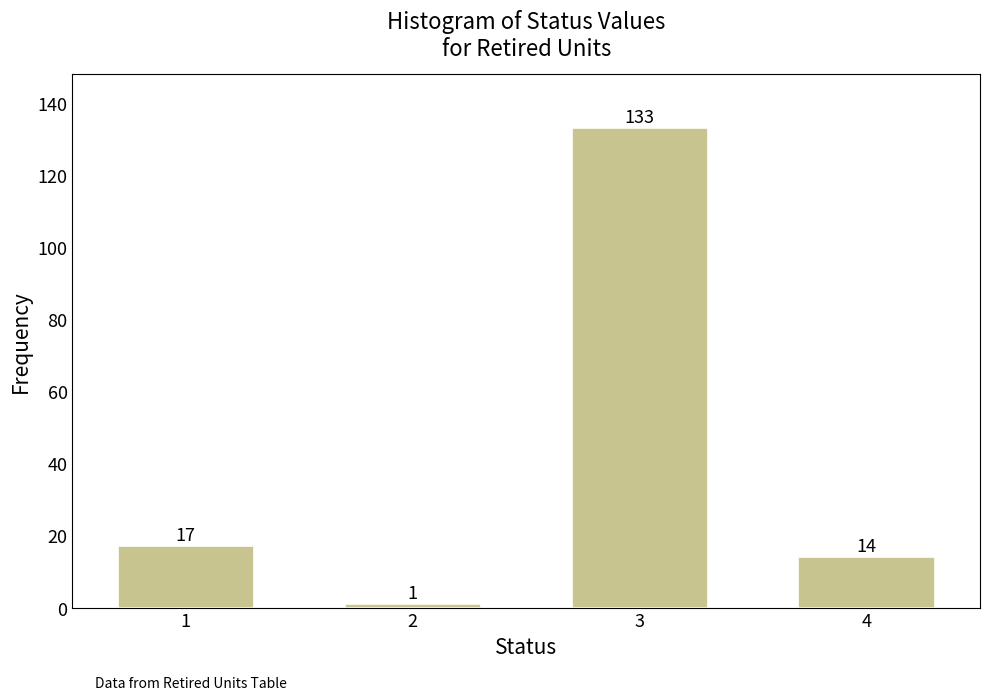

Reading right to left, list all the values displayed in this chart.

14	133	1	17